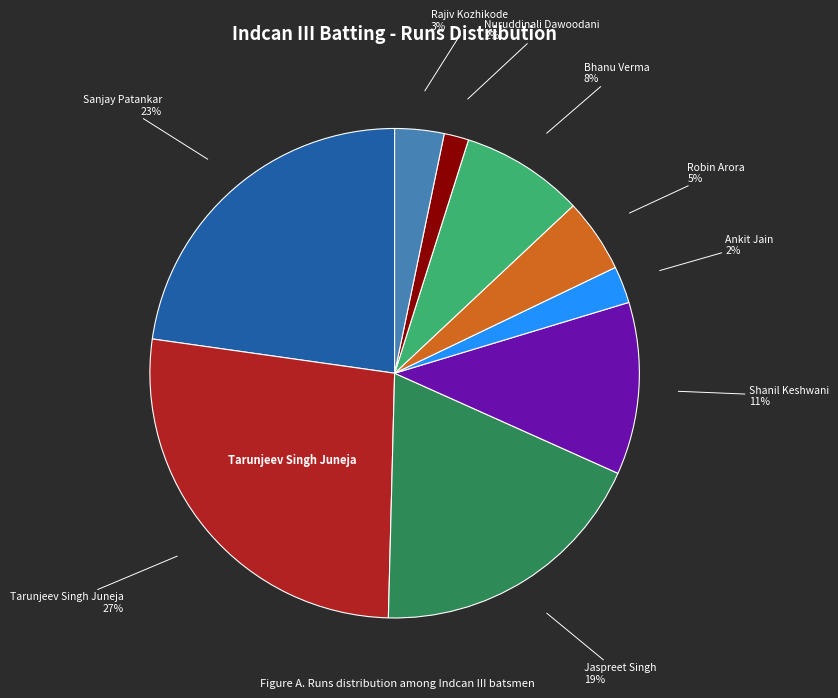

How many segments does this pie chart have?

9